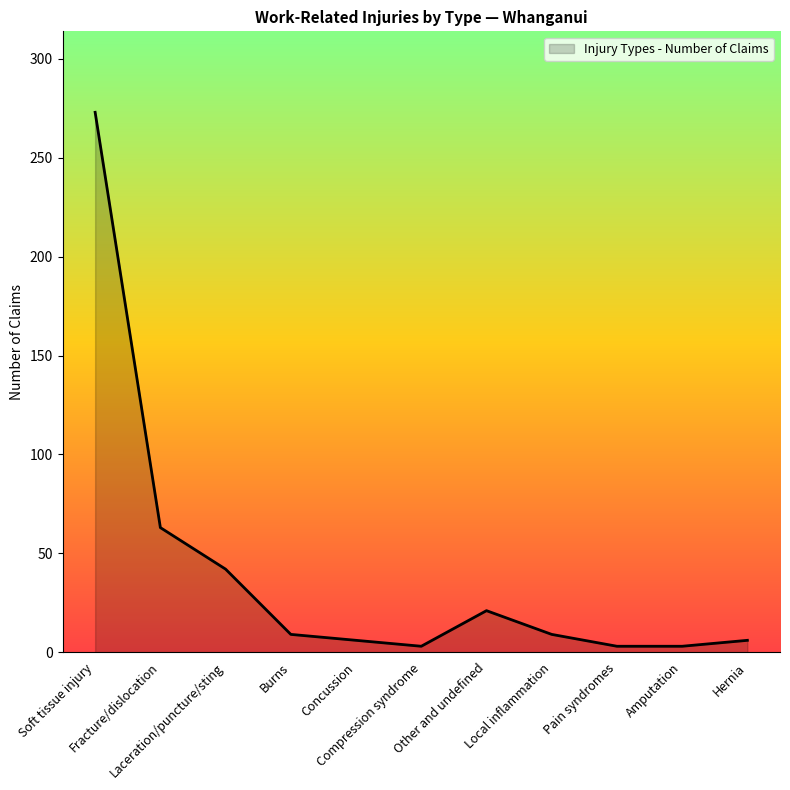

Reading right to left, transcribe all the data shown in this chart.

6	3	3	9	21	3	6	9	42	63	273